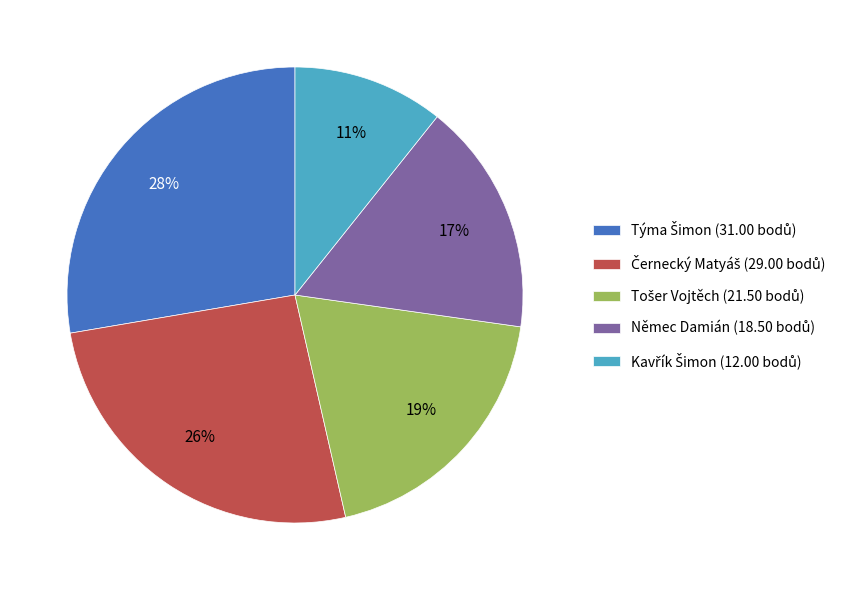

Count the number of slices in the pie.

5